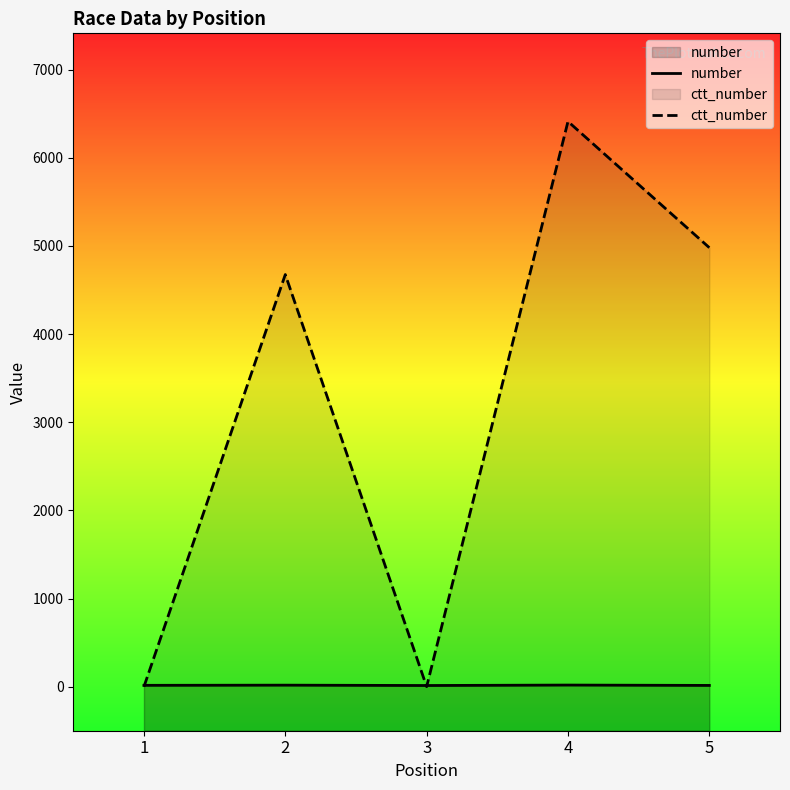

List the series in order of their peak value, lowest first.

number, ctt_number